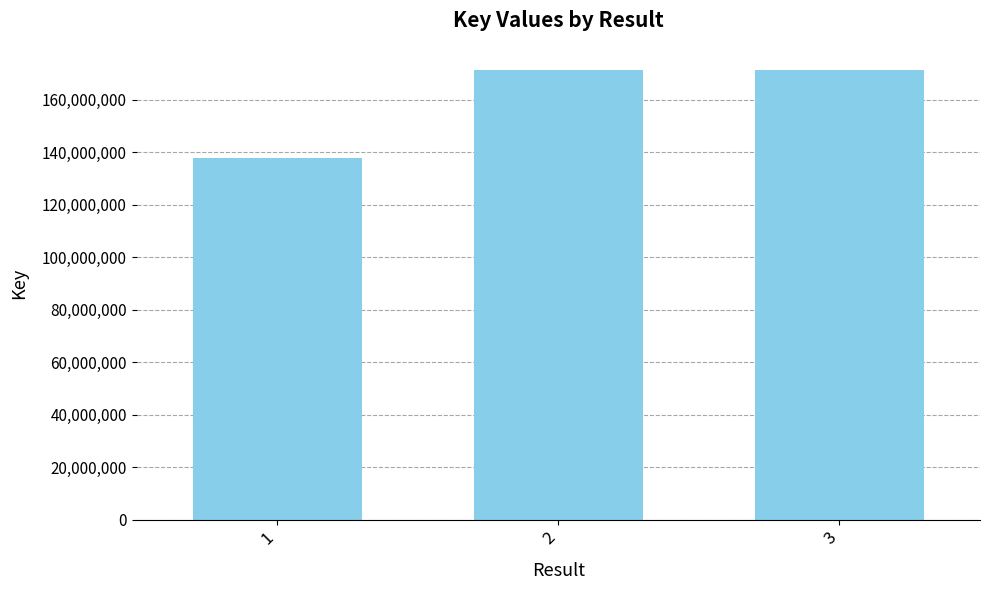

What value does the data have at 1, to the nearest 100?

137875100